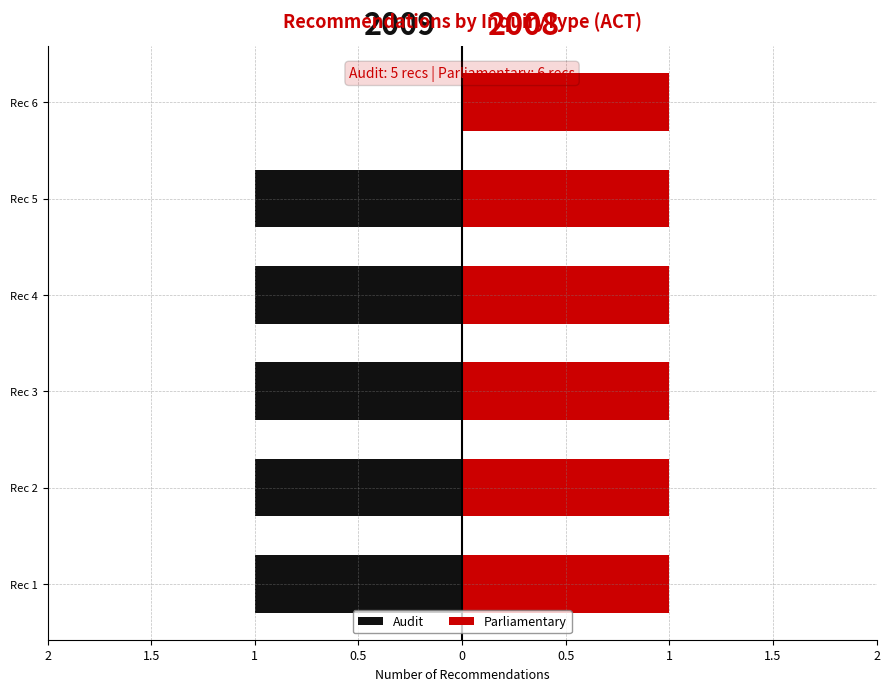

What are all the series names shown in the legend?

Audit, Parliamentary